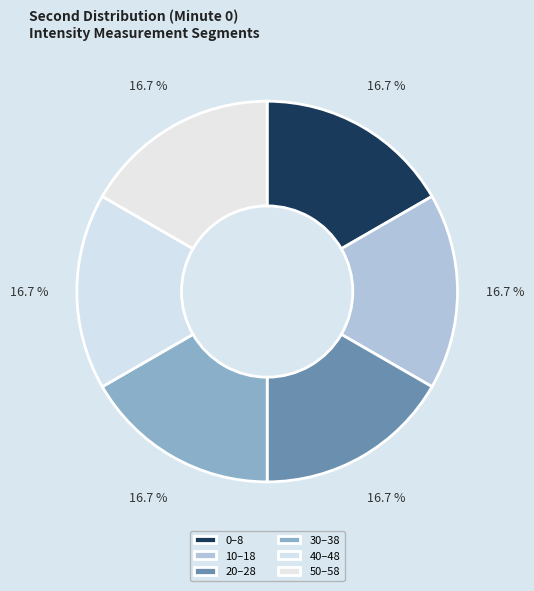

How many segments does this pie chart have?

6